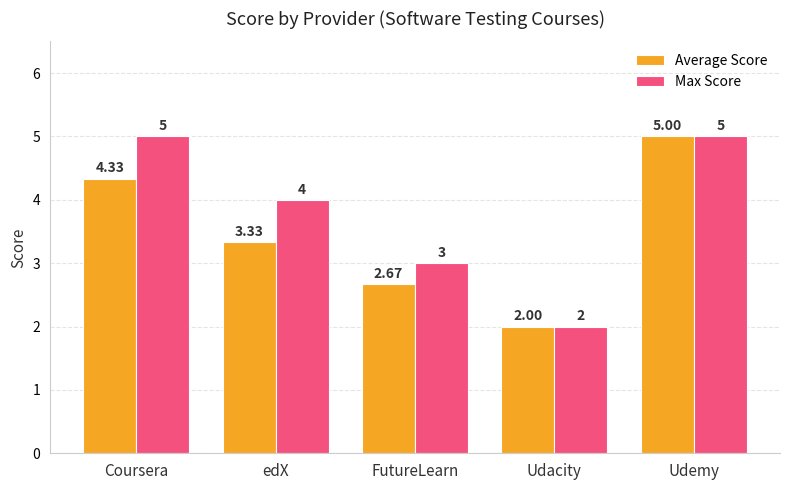

Which series has the largest total across all categories?

Max Score